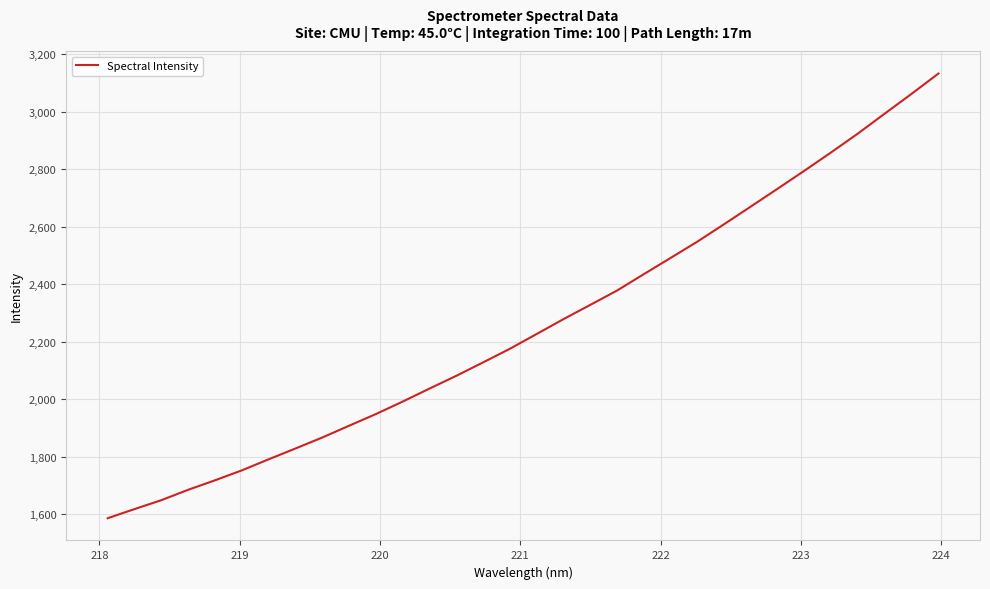

What is the maximum value shown in the chart?

3133.1